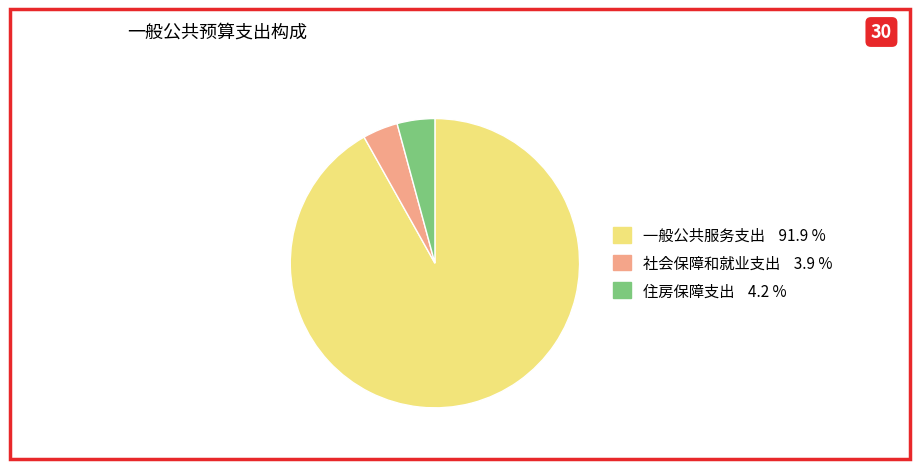

Does any single category account for the majority?

Yes